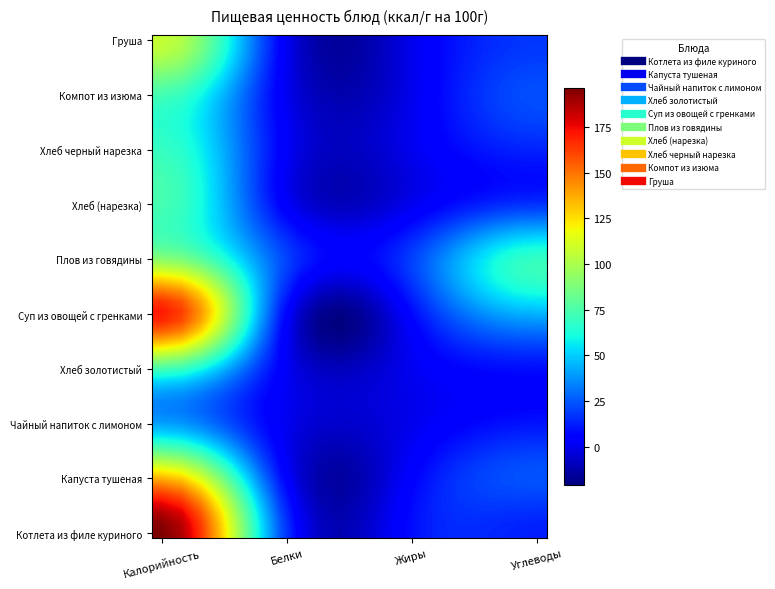

Rank the series by their maximum value, from highest to lowest.

Котлета из филе куриного, Суп из овощей с гренками, Капуста тушеная, Груша, Плов из говядины, Хлеб золотистый, Хлеб (нарезка), Компот из изюма, Хлеб черный нарезка, Чайный напиток с лимоном